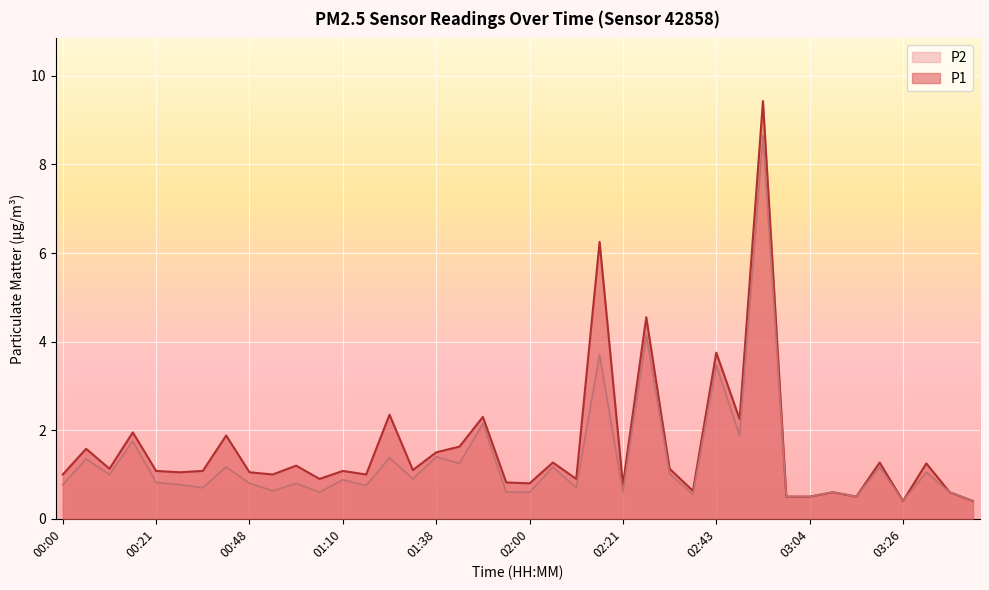

What value does the P1 series have at 00:26?

1.1